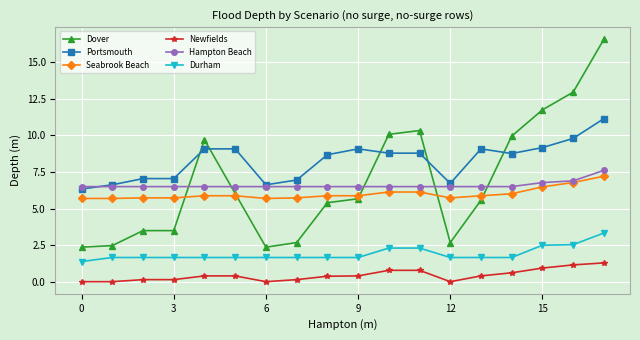

What is the highest value of the Durham series?

3.3